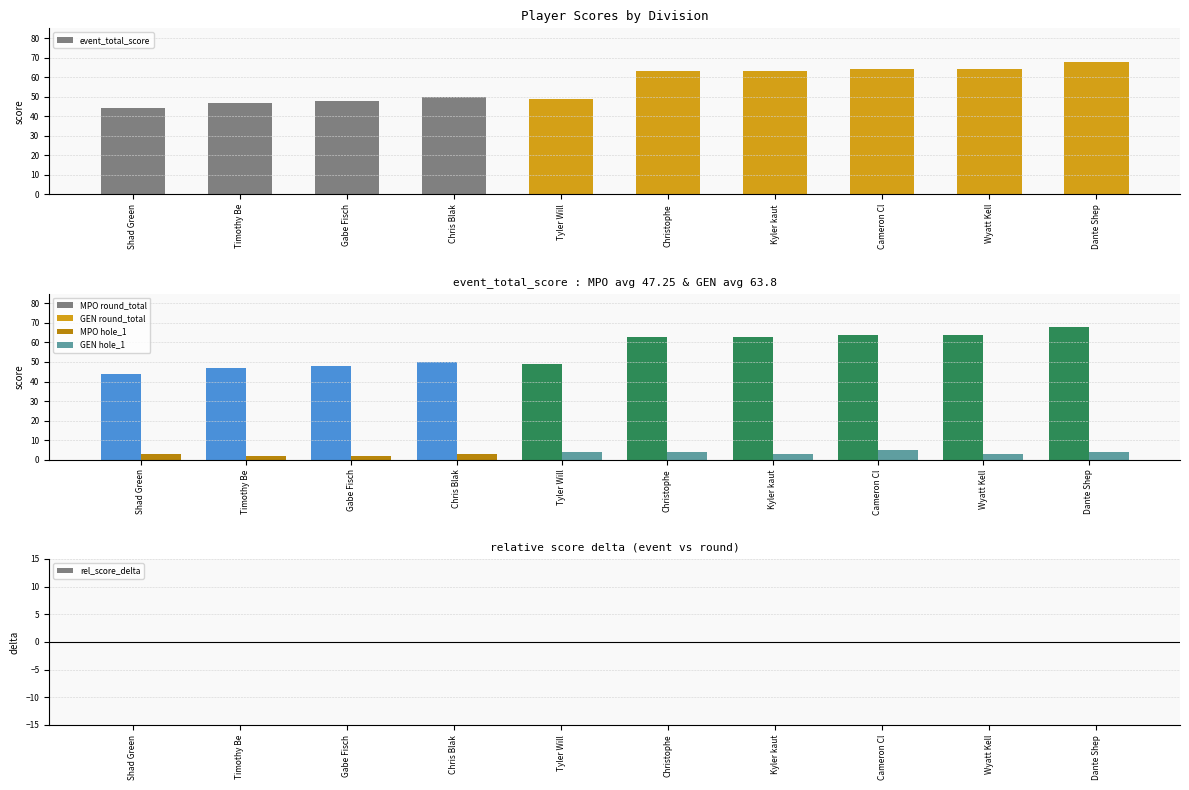

Reading left to right, list all the values displayed in this chart.

event_total_score: 44	47	48	50	49	63	63	64	64	68
round_total_score: 44	47	48	50	49	63	63	64	64	68
hole_1: 3	2	2	3	4	4	3	5	3	4
rel_score_delta: 0	0	0	0	0	0	0	0	0	0